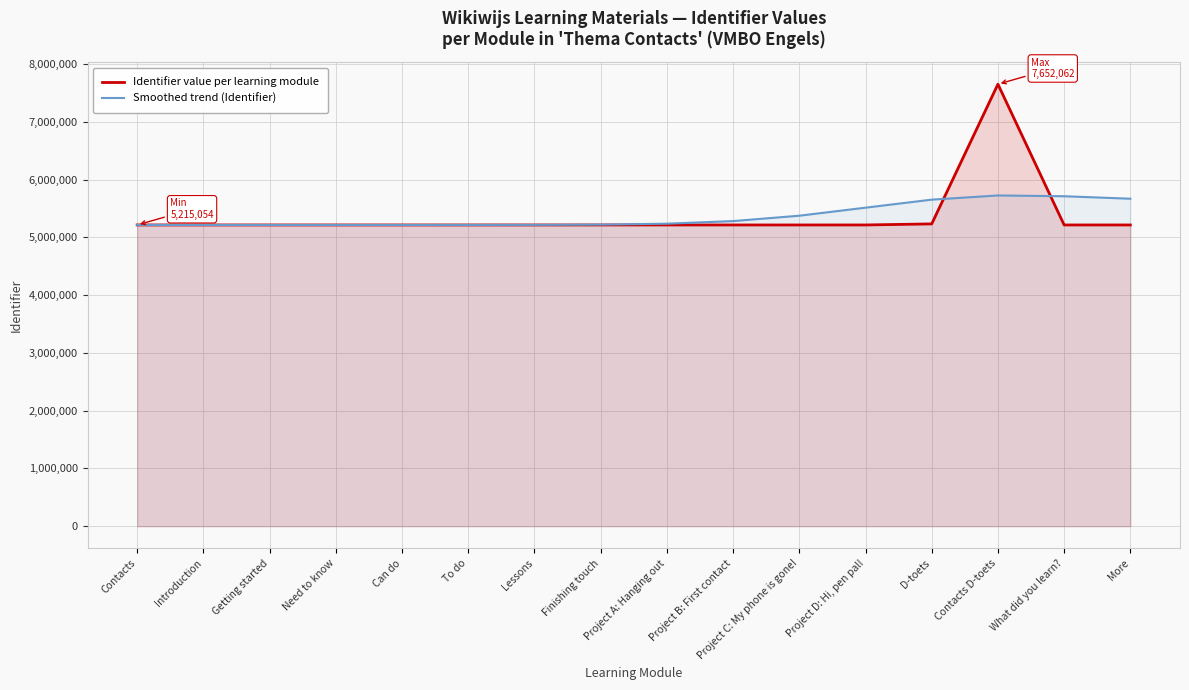

What is the value of the Identifier value per learning module point at the 5th from the left?

5215061